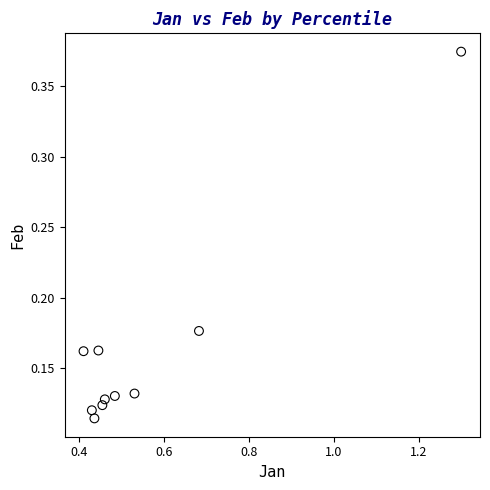

What is the range of Y values (max minus min)?

0.3